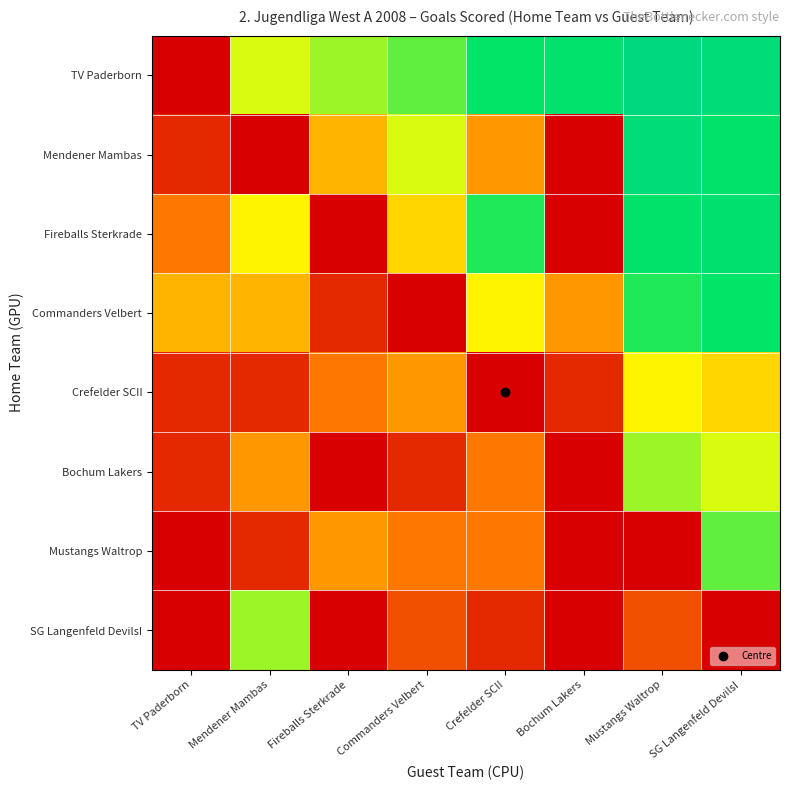

At which category is the sum across all series the highest?

SG Langenfeld DevilsI